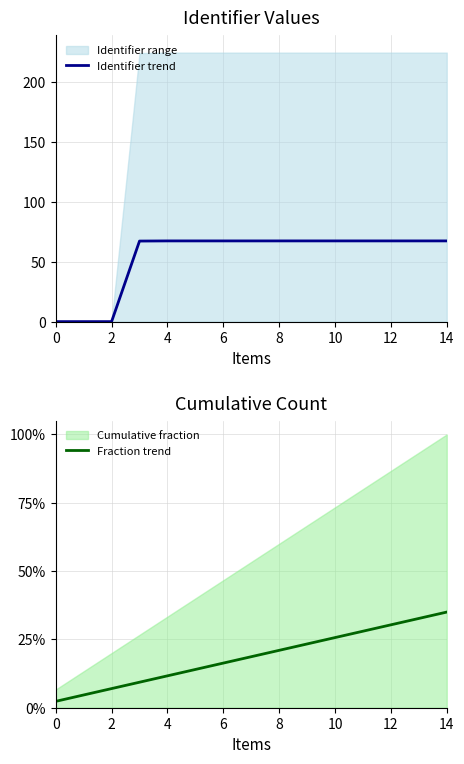

Is it true that Identifier trend equals 67.5 at 8?

True